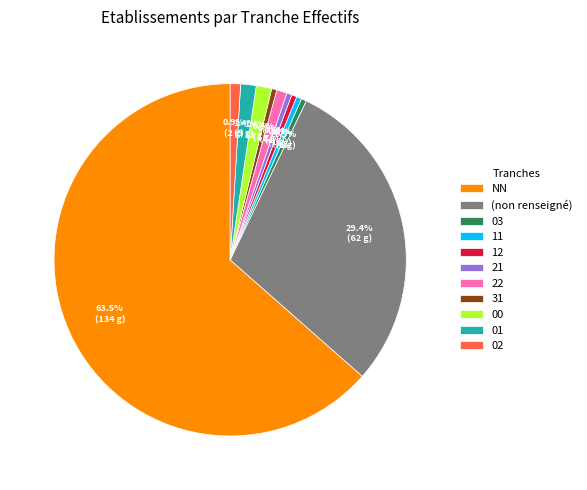

How many segments does this pie chart have?

11